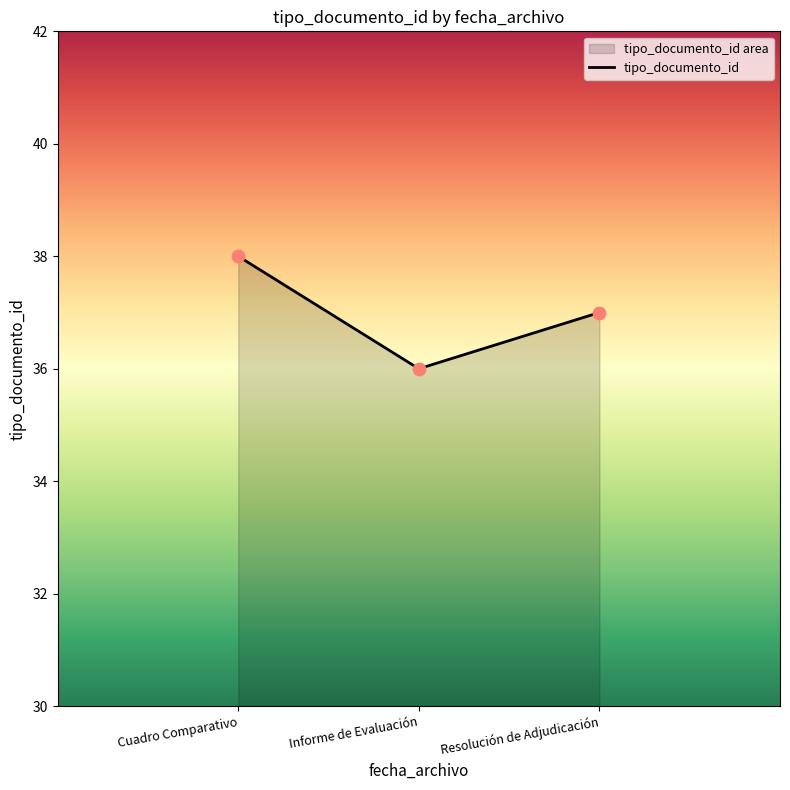

Approximately how many times larger is the value at Resolución de Adjudicación compared to Informe de Evaluación?

1.0